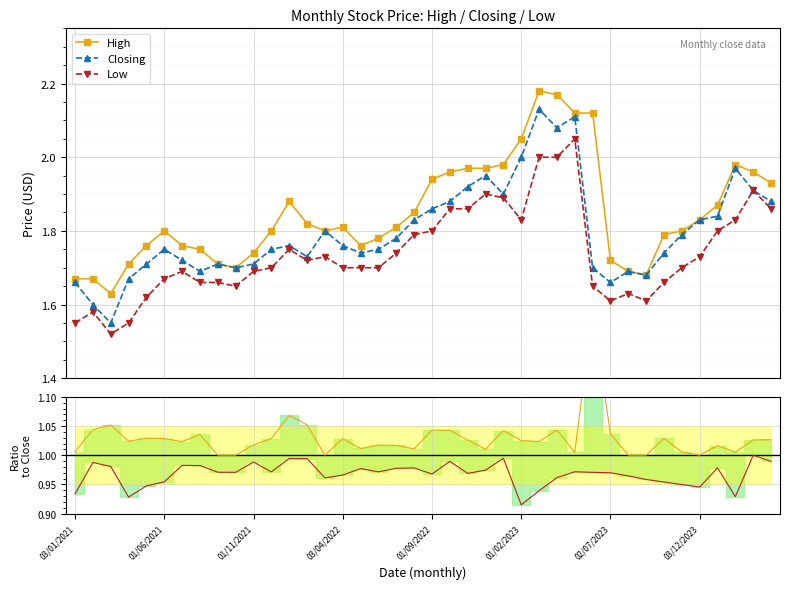

What is the approximate value of High/Close at 03/01/2021?

1.0